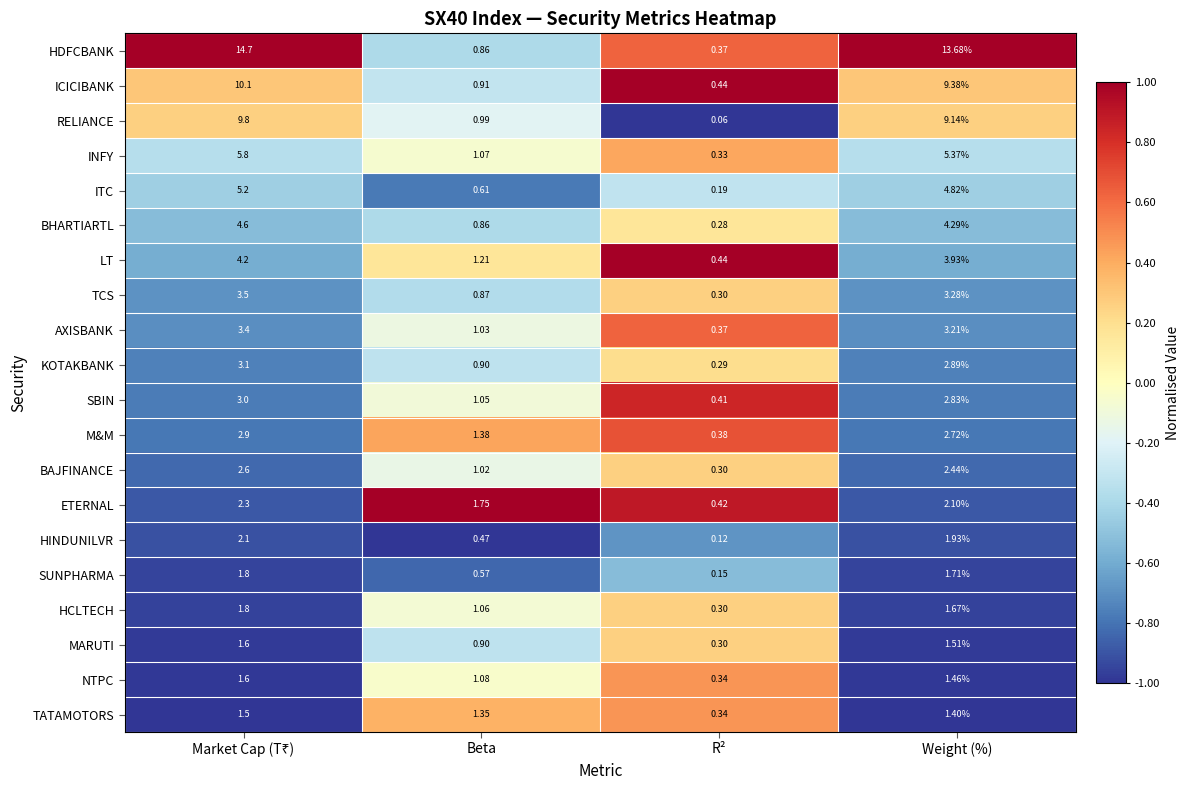

Which category has the lowest value in the SBIN series?

R²